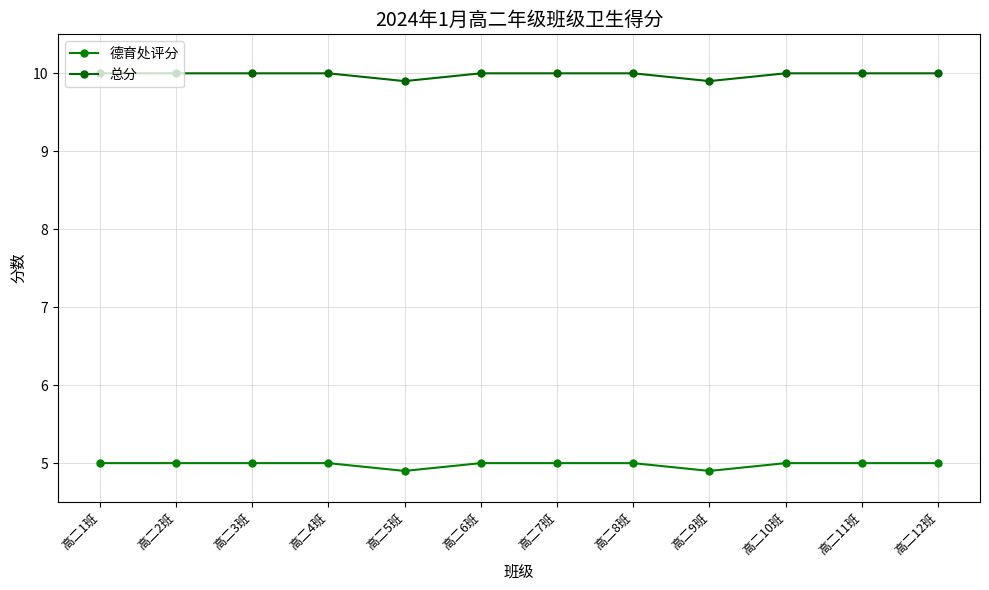

Is the value of 德育处评分 at 高二9班 greater than the value of 总分 at 高二9班?

No